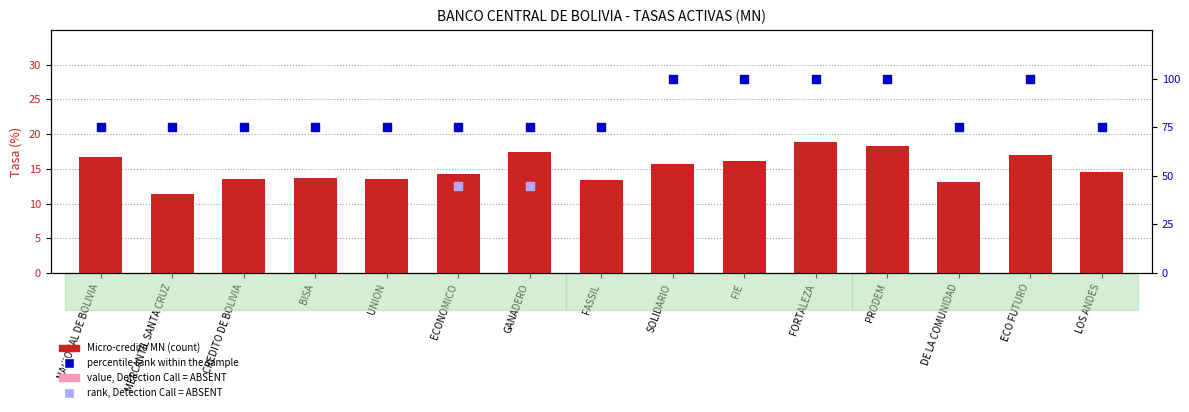

Which series has the largest Y range (max minus min)?

percentile rank within the sample